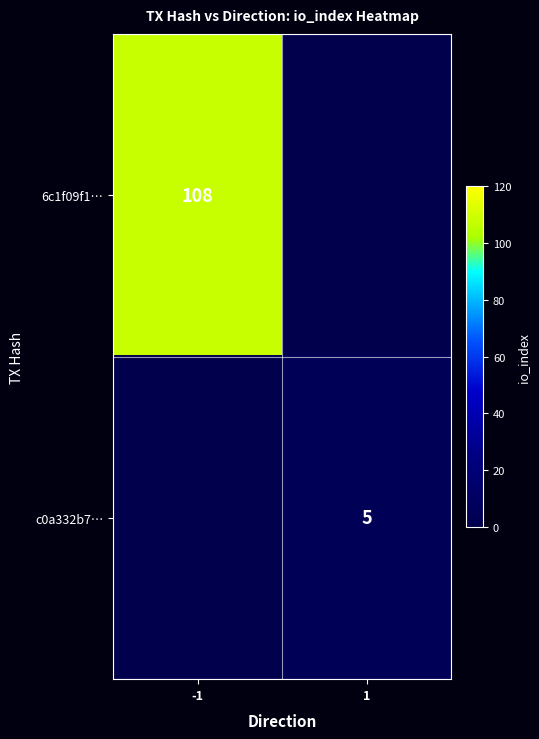

The value of 6c1f09f1… at -1 is 192. True or false?

False